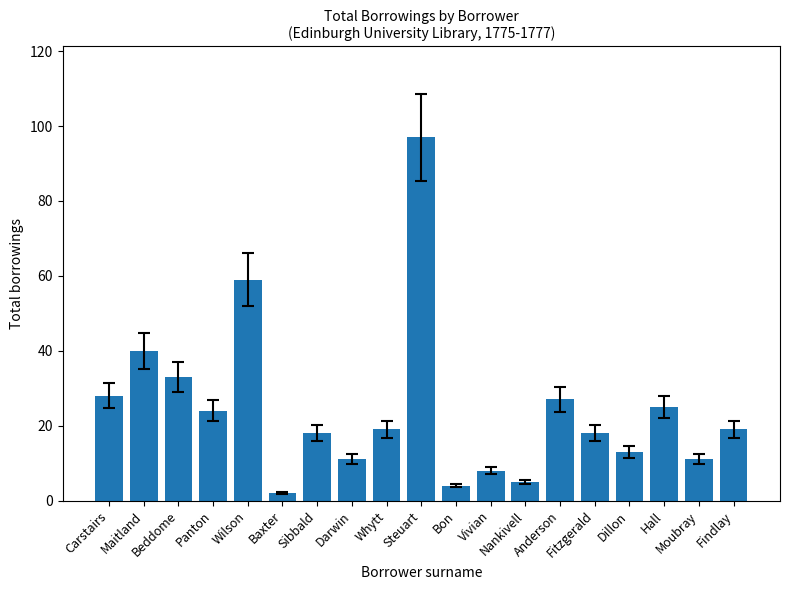

Approximately how many times larger is the value at Whytt compared to Findlay?

1.0